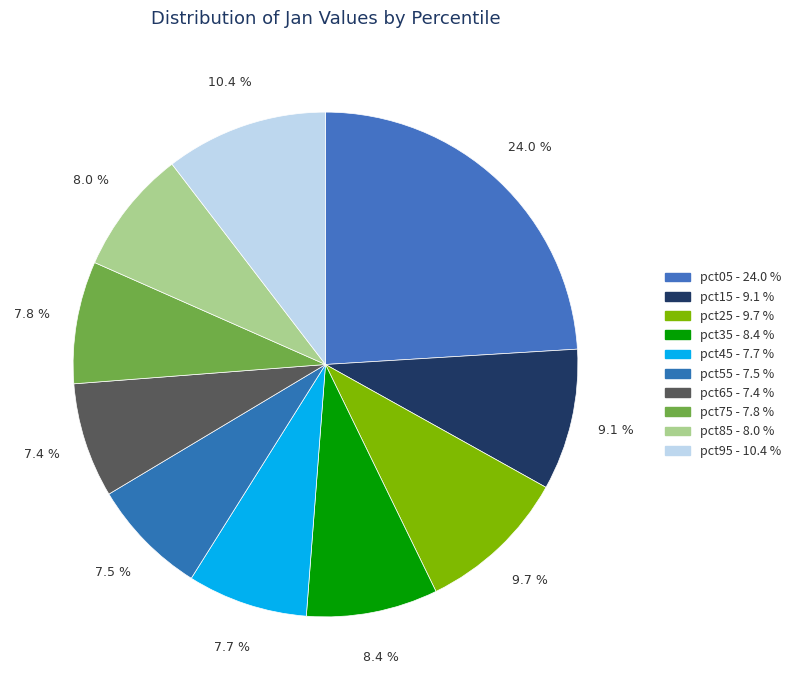

How many segments does this pie chart have?

10